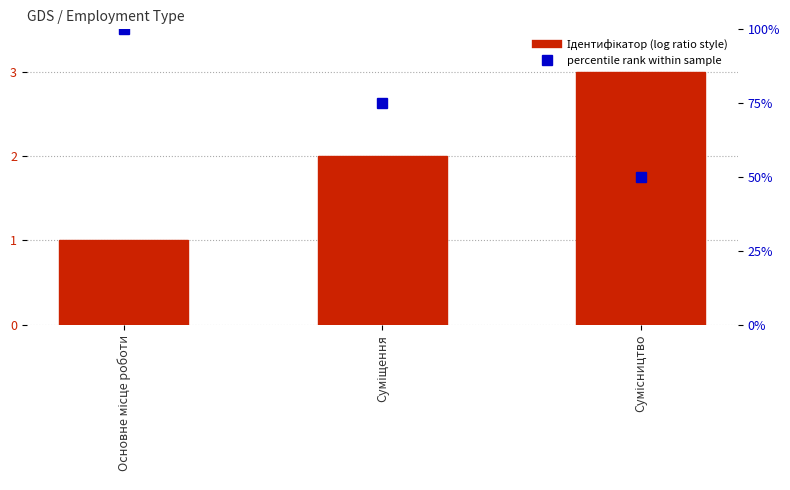

Reading left to right, what are all the values shown in this chart?

1	2	3